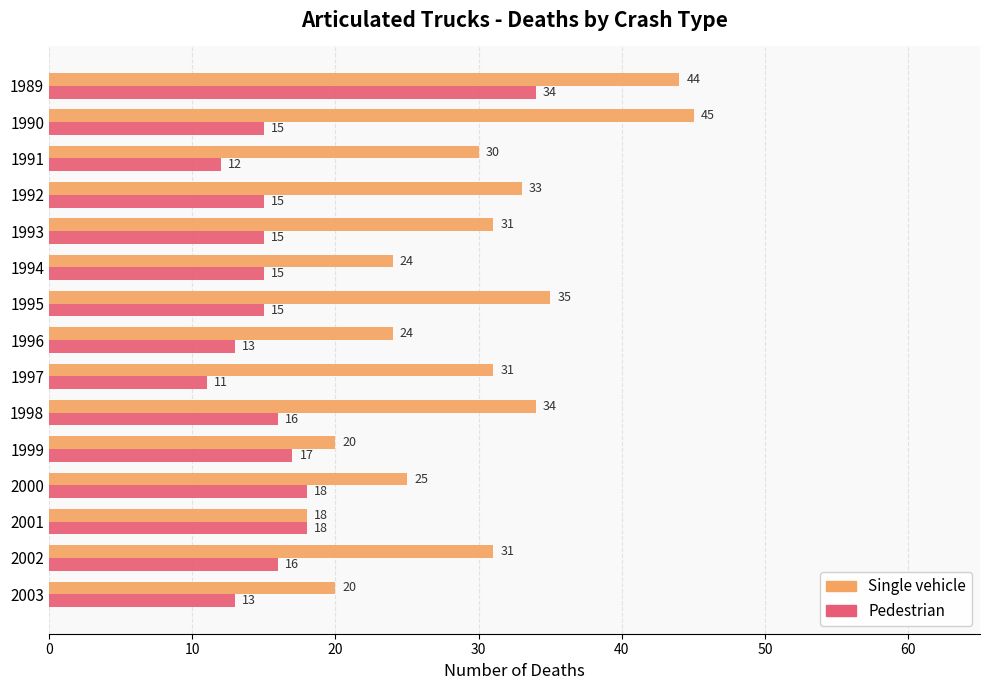

True or false: Single vehicle has a value of 40 at 1991.

False